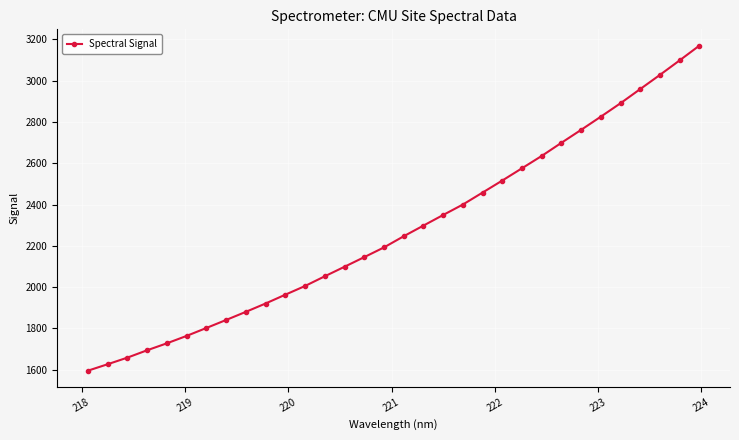

What is the value of the 17th point from the left?

2246.4